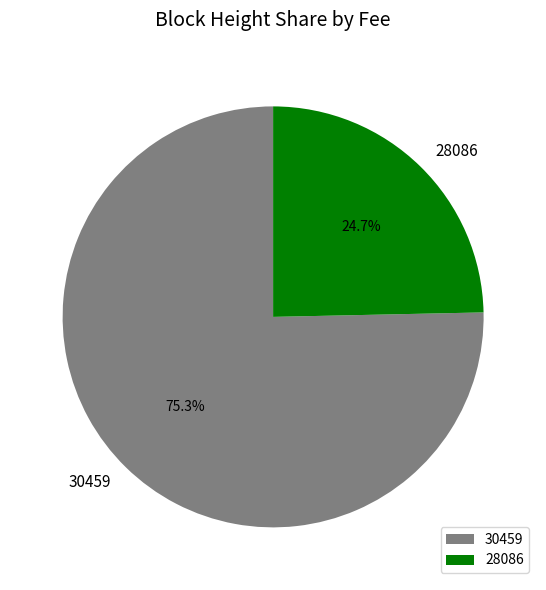

Between 28086 and 30459, which is larger?

30459